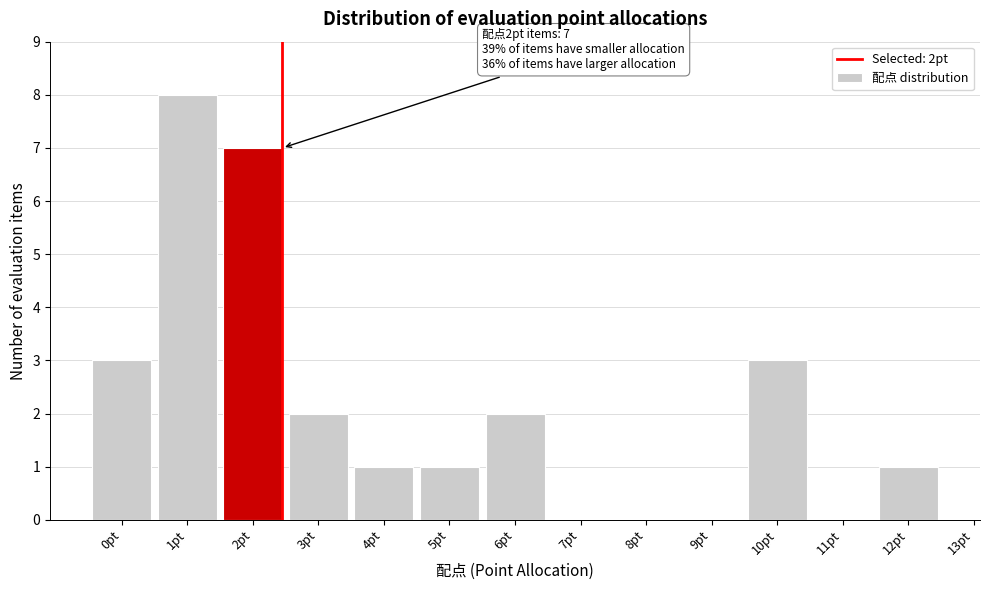

Reading right to left, what are all the values shown in this chart?

12pt=1	11pt=0	10pt=3	9pt=0	8pt=0	7pt=0	6pt=2	5pt=1	4pt=1	3pt=2	2pt=7	1pt=8	0pt=3